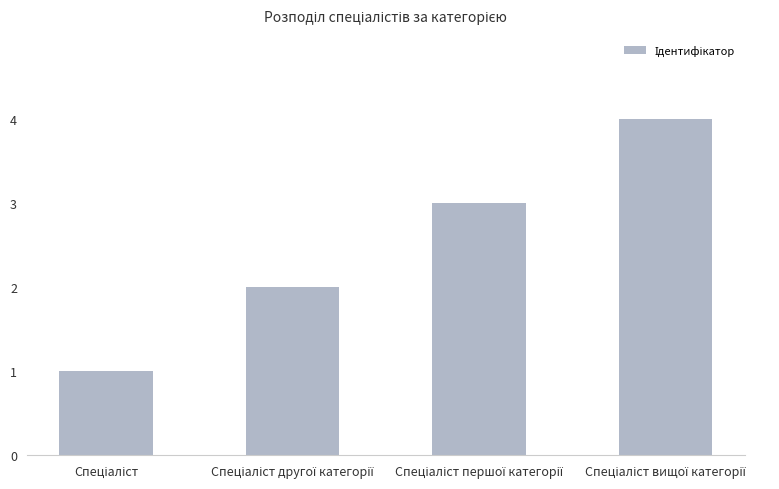

What is the difference between the maximum and minimum values?

3